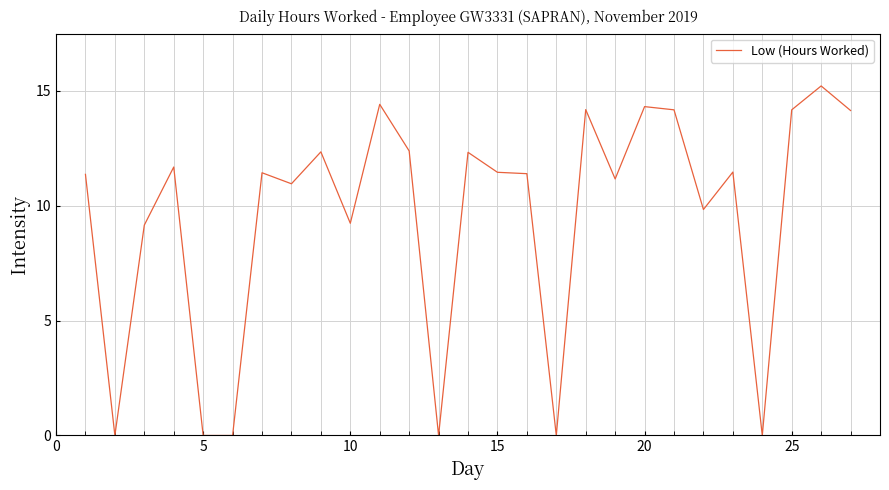

What is the maximum value shown in the chart?

15.2